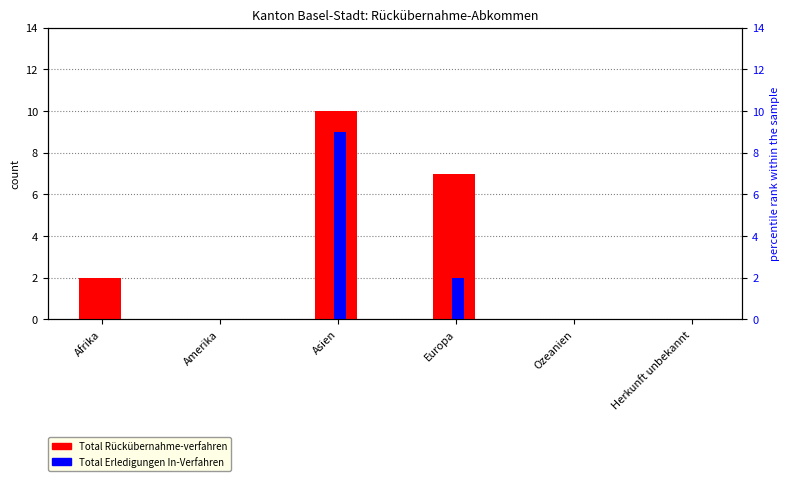

What is the sum of all Total Erledigungen In-Verfahren values?

11